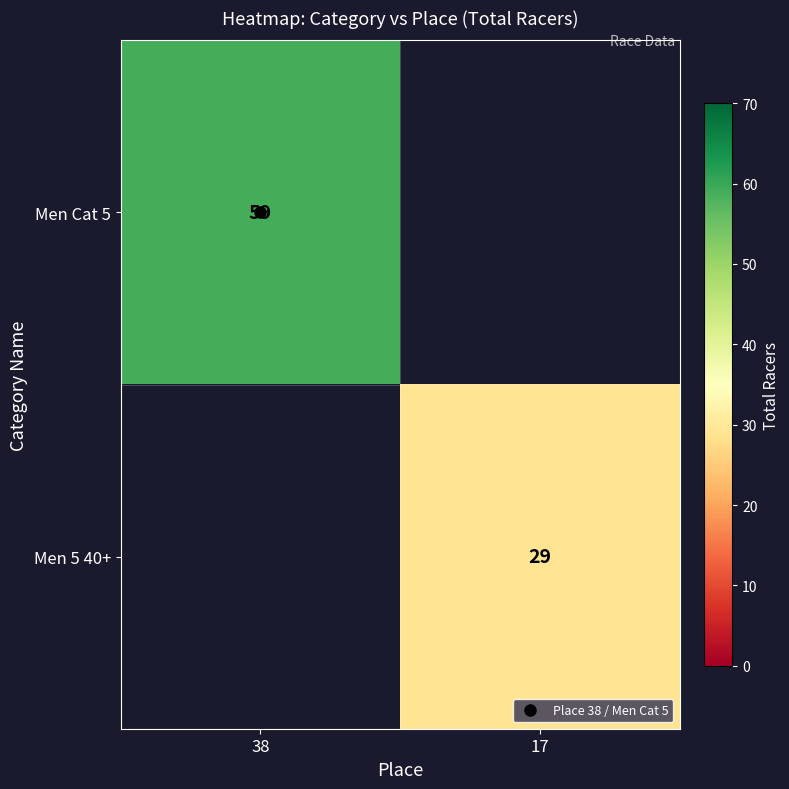

Which category has the highest value in the Men Cat 5 series?

38